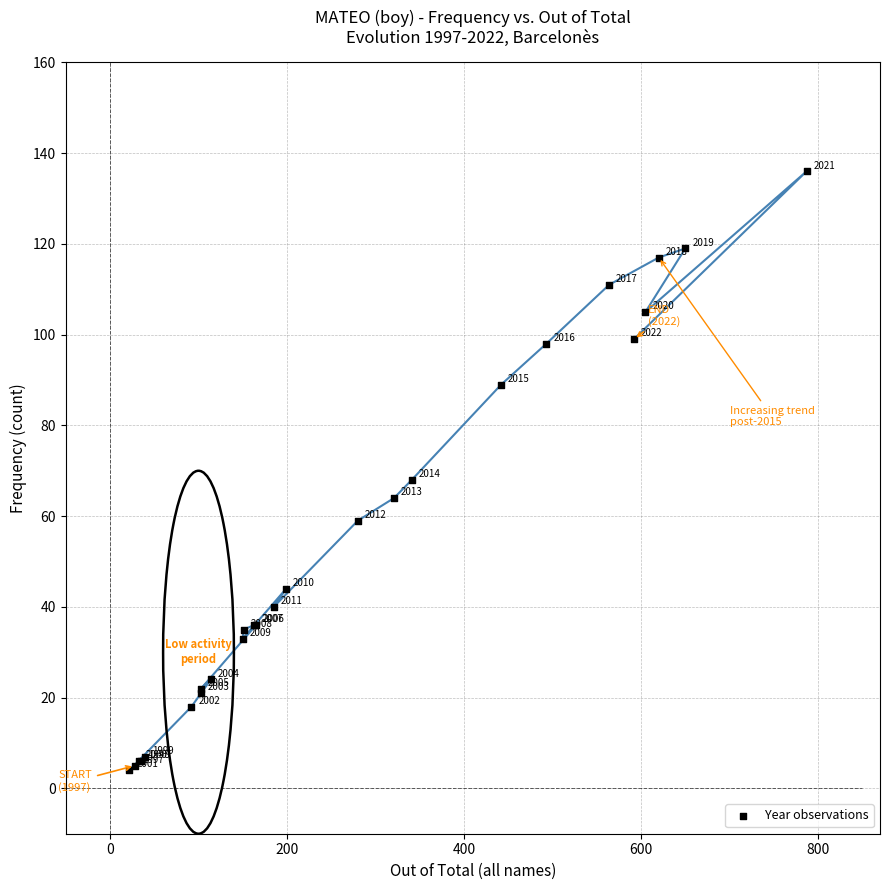

What Y value in the scatter plot is closest to 70?

68